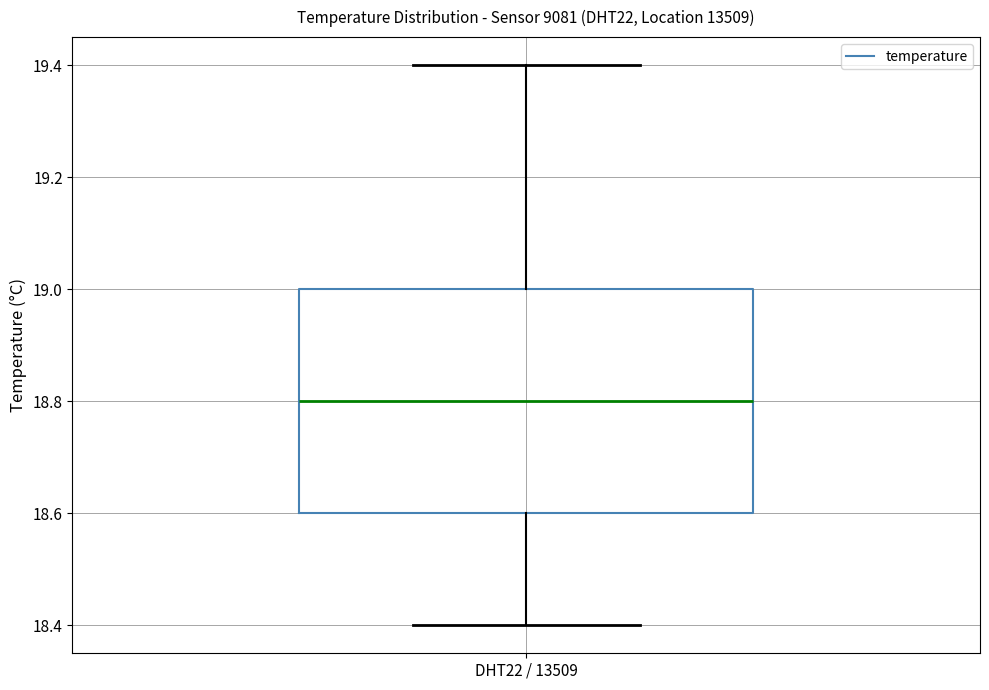

Where does the lower whisker of the box for DHT22 / 13509 end on the y-axis? The values are not printed on the chart, so give them approximately, as read against the axis.

18.4